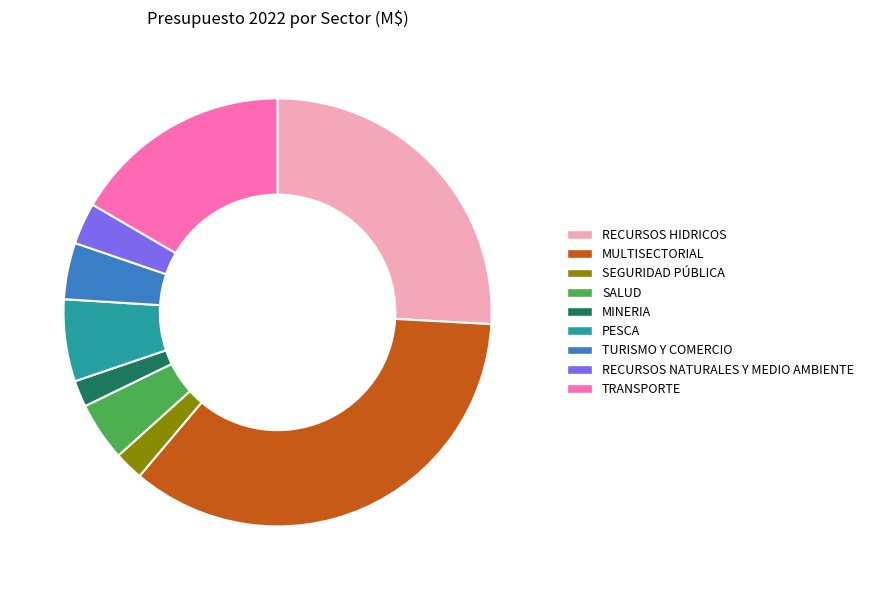

Is the sum of RECURSOS NATURALES Y MEDIO AMBIENTE and TRANSPORTE greater than half?

No